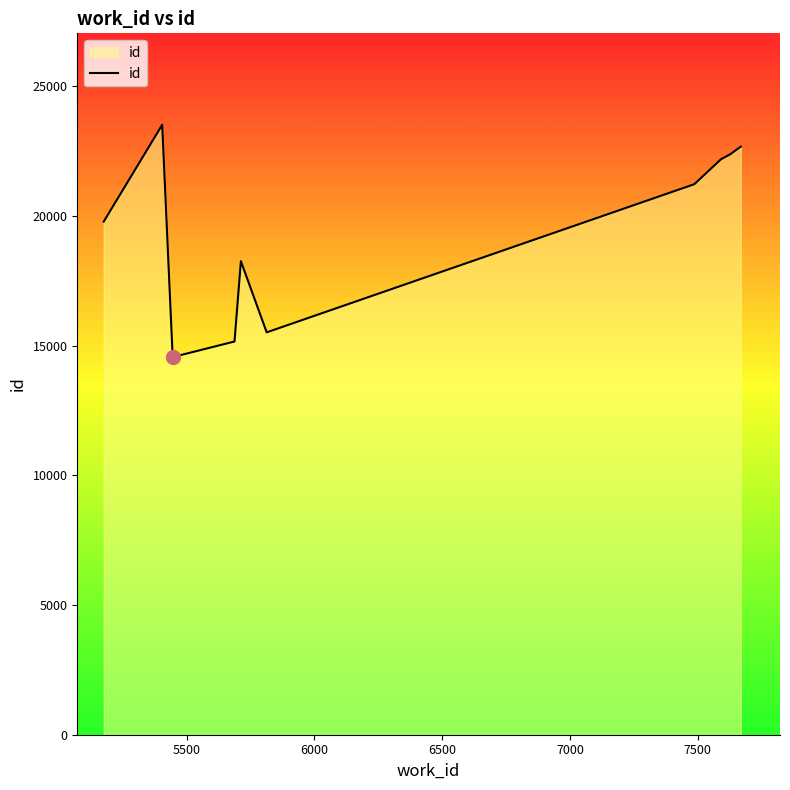

What is the maximum value shown in the chart?

23518